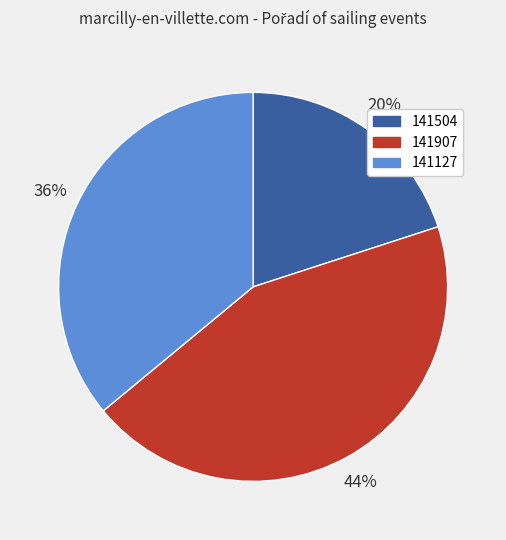

Approximately how many times larger is the value at 141127 compared to 141504?

1.8